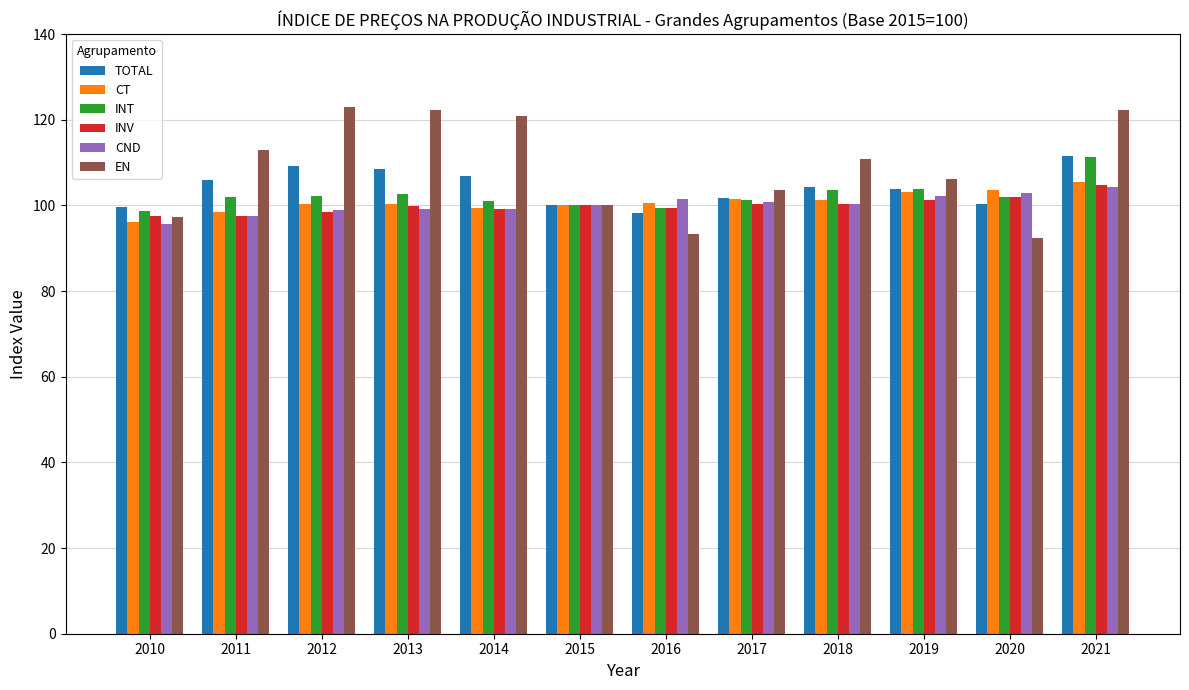

What is the value of the INT bar at the 1st from the left?

98.7